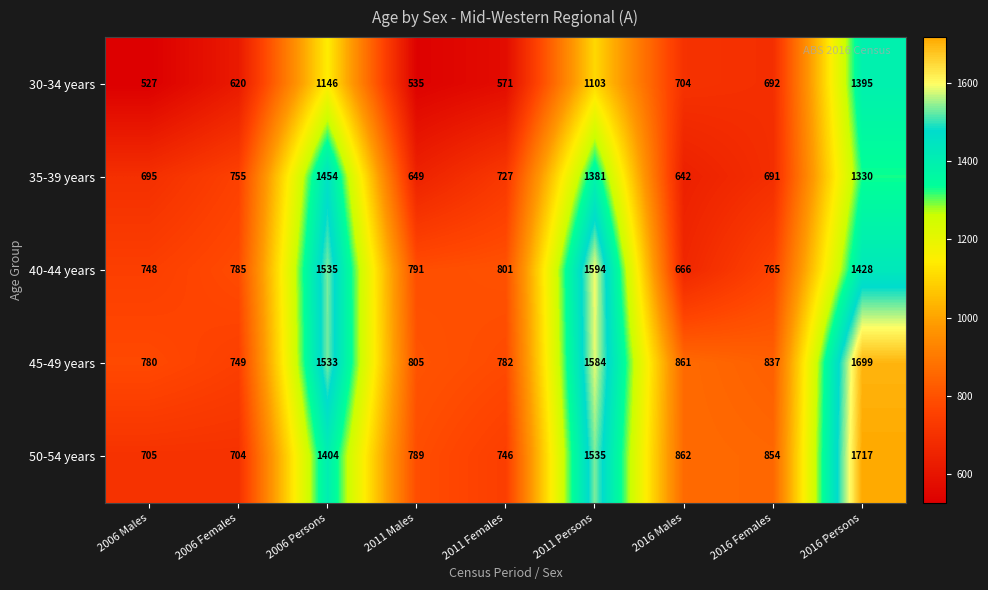

Where does the 50-54 years series first go above 854?

2006 Persons